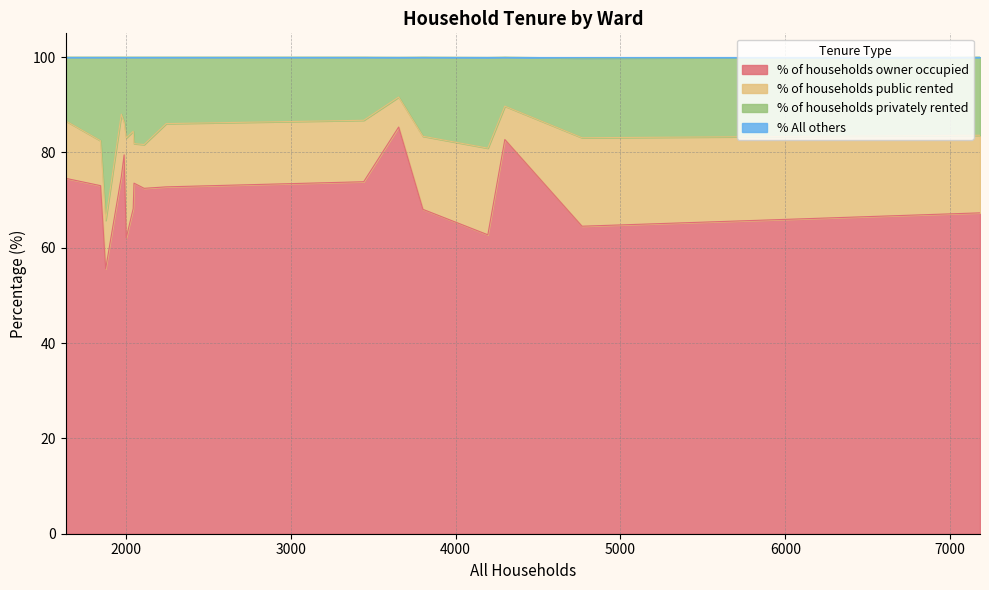

What is the minimum value for % of households owner occupied?

55.6